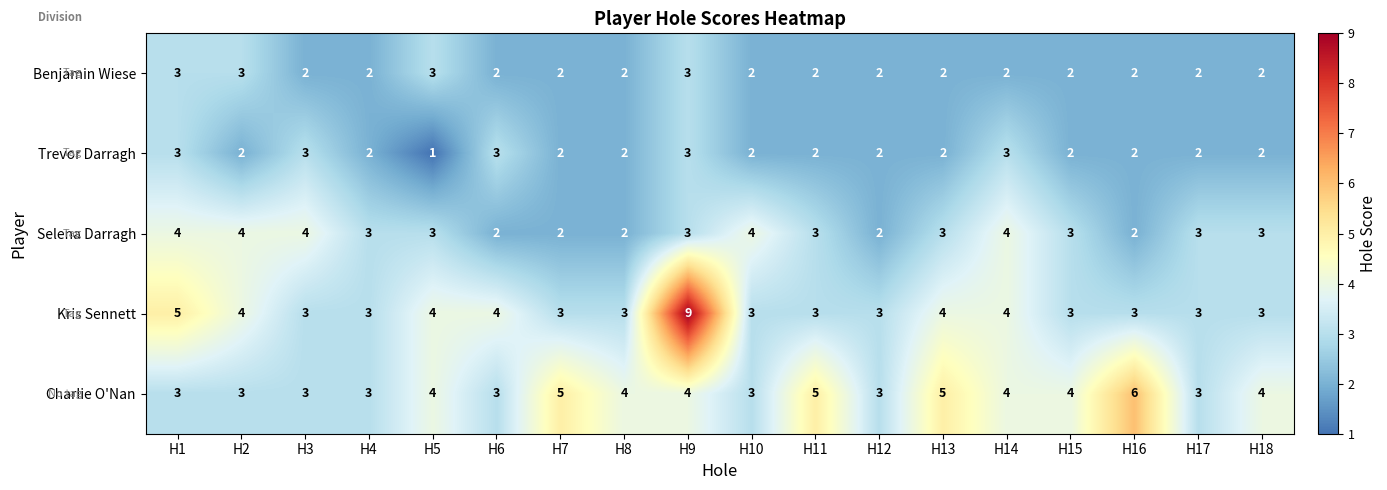

Where does the Selena Darragh series first go above 3?

H1